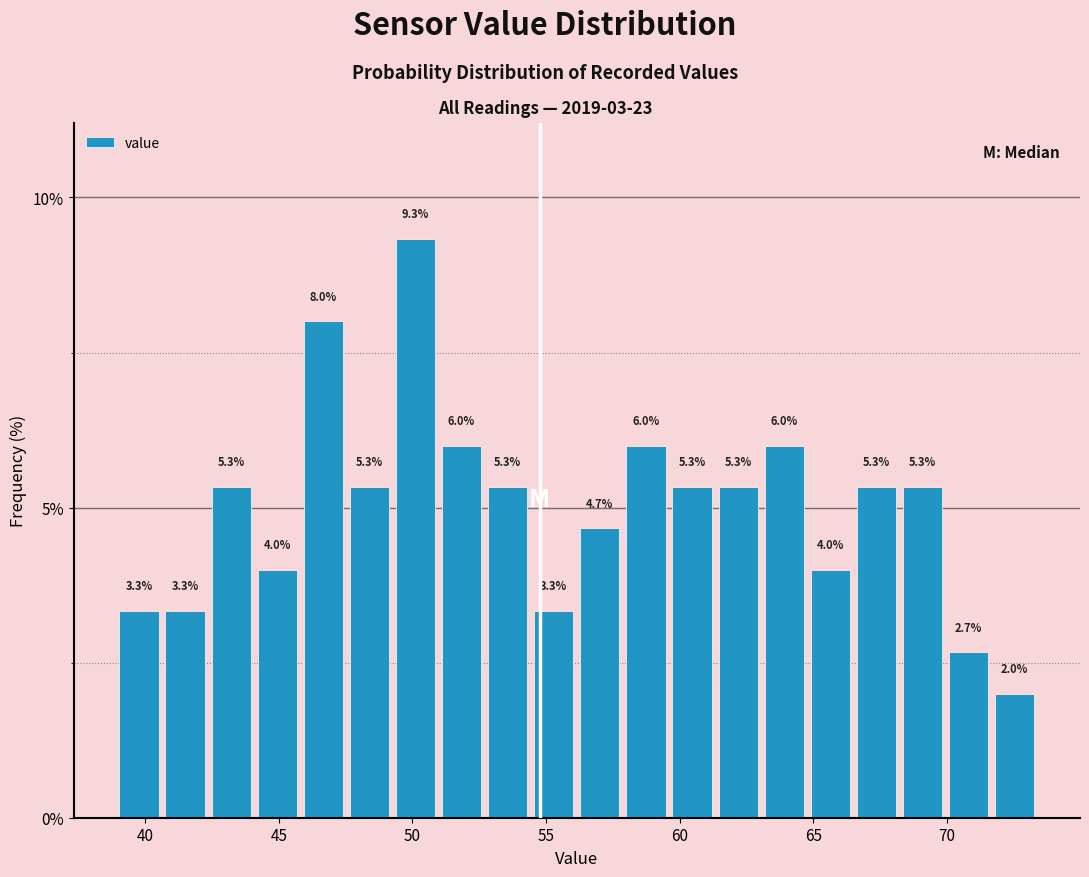

Read against the x-axis, roughly where is the centre of the tallest bar?

50.0